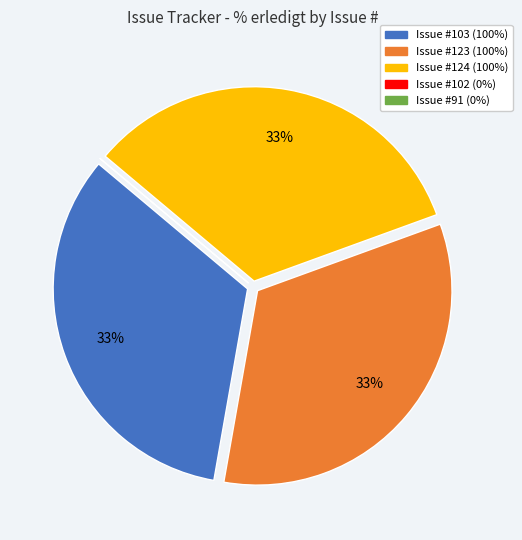

Does any single category account for the majority?

No